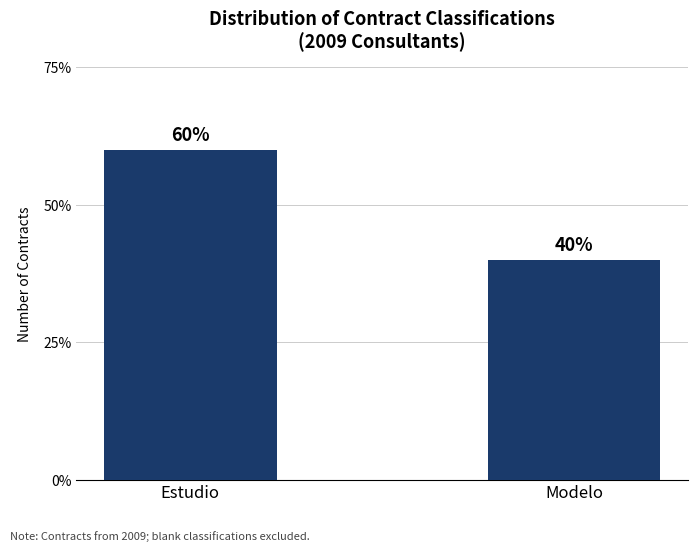

Does the chart contain any negative values?

No